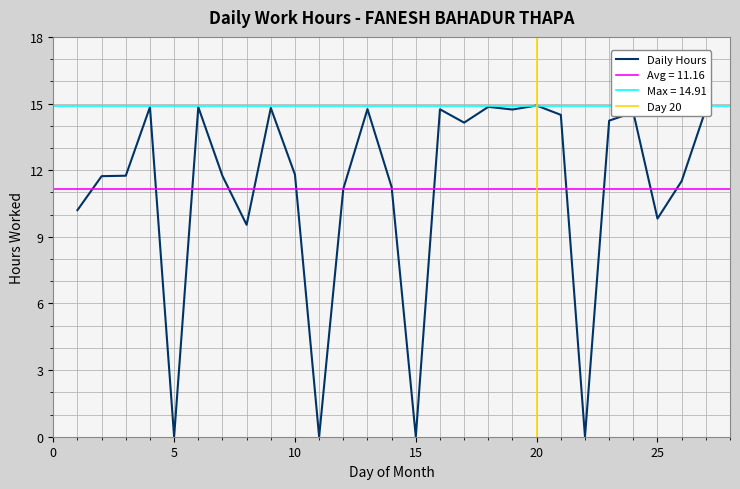

Which has a higher value, 5 or 13?

13